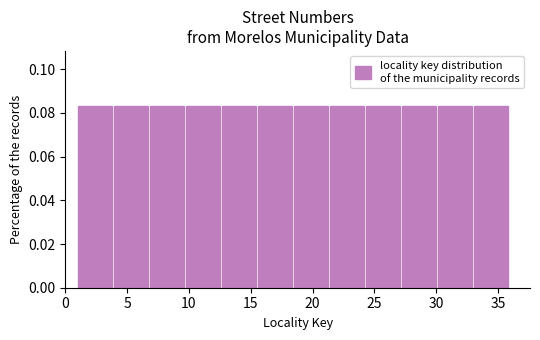

Reading left to right, list every bar in this chart as the range it spans on the x-axis followed by its height. Neither the bar edges nor the heights are printed on the chart, so give them approximately, as read against the axes.

1.0 to 4.0: 0.084
4.0 to 7.0: 0.084
7.0 to 10.0: 0.084
10.0 to 12.5: 0.084
12.5 to 15.5: 0.084
15.5 to 18.5: 0.084
18.5 to 21.5: 0.084
21.5 to 24.5: 0.084
24.5 to 27.5: 0.084
27.5 to 30.0: 0.084
30.0 to 33.0: 0.084
33.0 to 36.0: 0.084